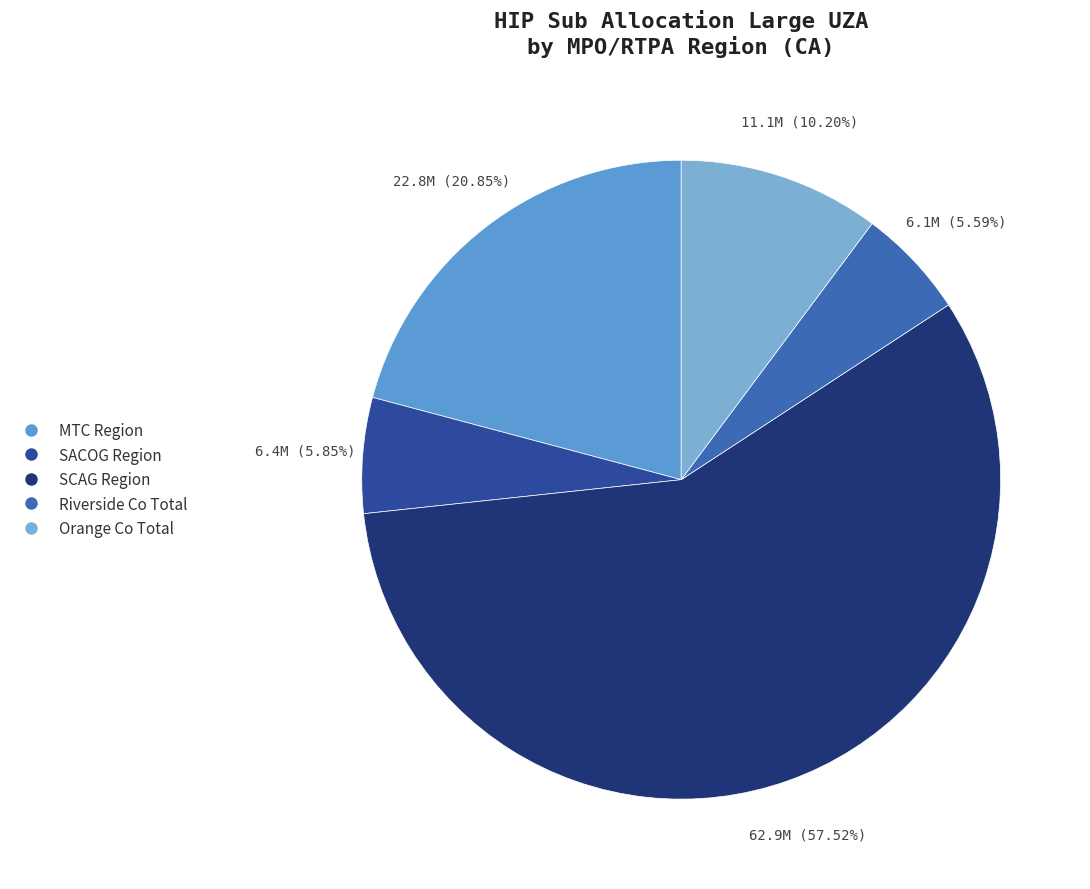

Which has a higher value, Riverside Co Total or MTC Region?

MTC Region